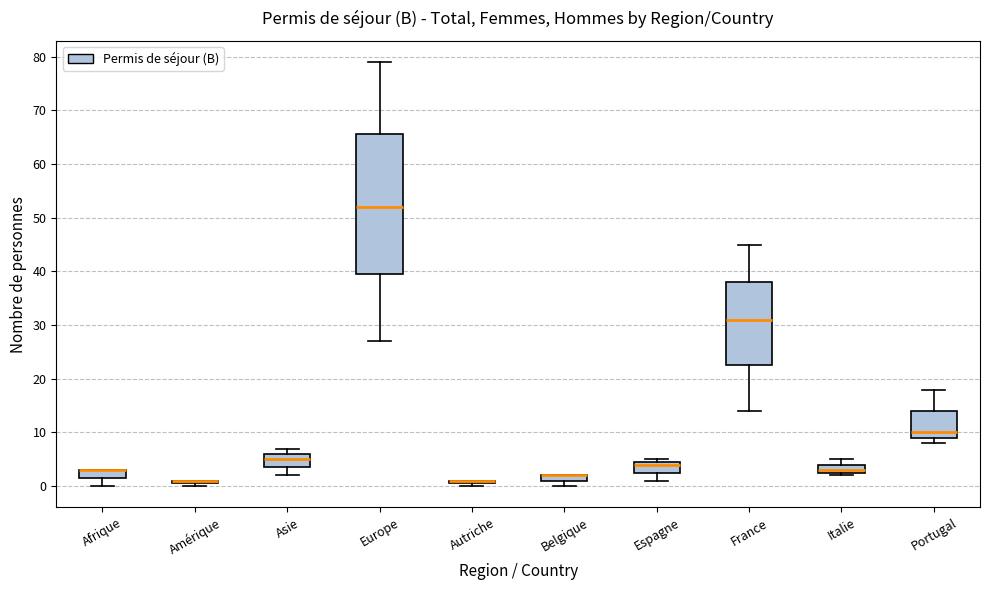

Comparing the boxes themselves (not the whiskers), which one is the tallest?

Europe